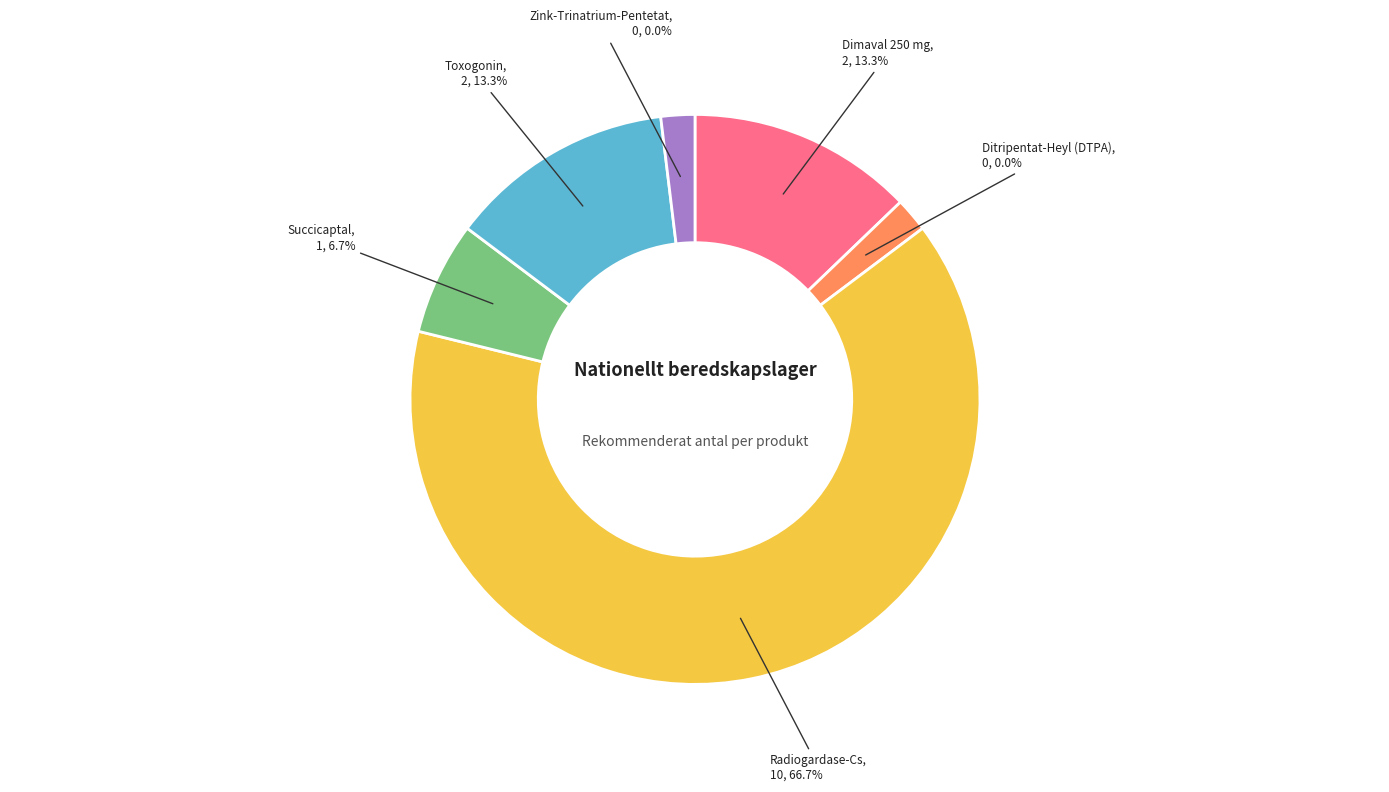

Rank the categories by value from lowest to highest.

Ditripentat-Heyl (DTPA), Zink-Trinatrium-Pentetat, Succicaptal, Dimaval 250 mg, Toxogonin, Radiogardase-Cs